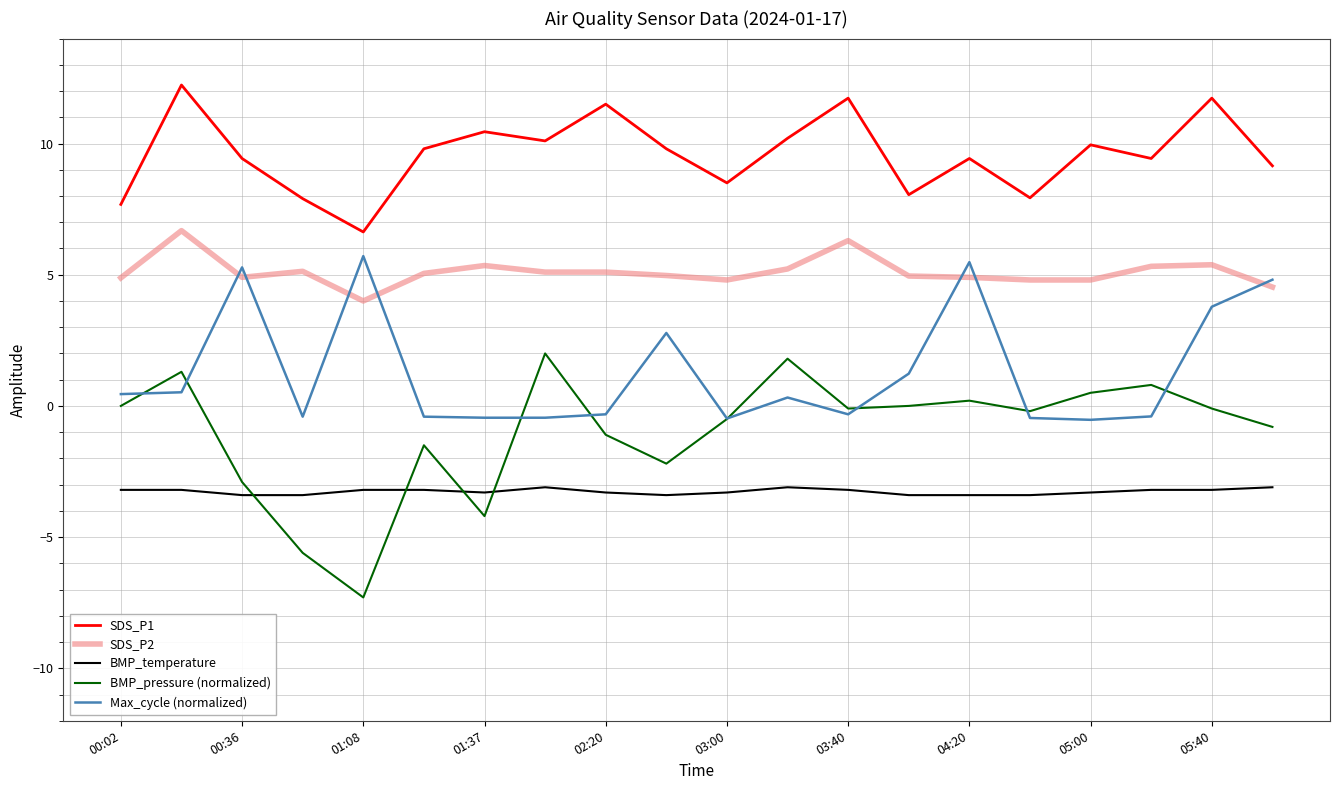

What is the lowest value of the BMP_pressure (normalized) series?

-7.3